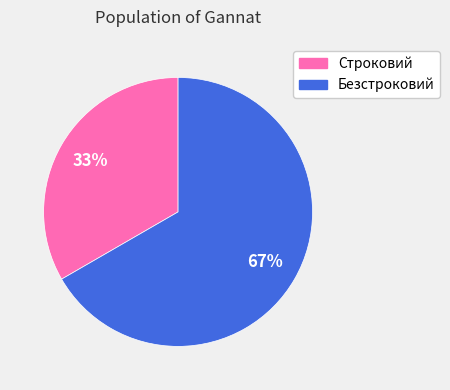

To the nearest percent, what portion does Безстроковий represent?

67%